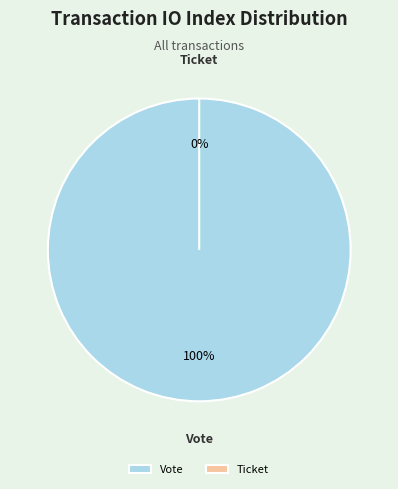

To the nearest percent, what is the average slice percentage?

50%